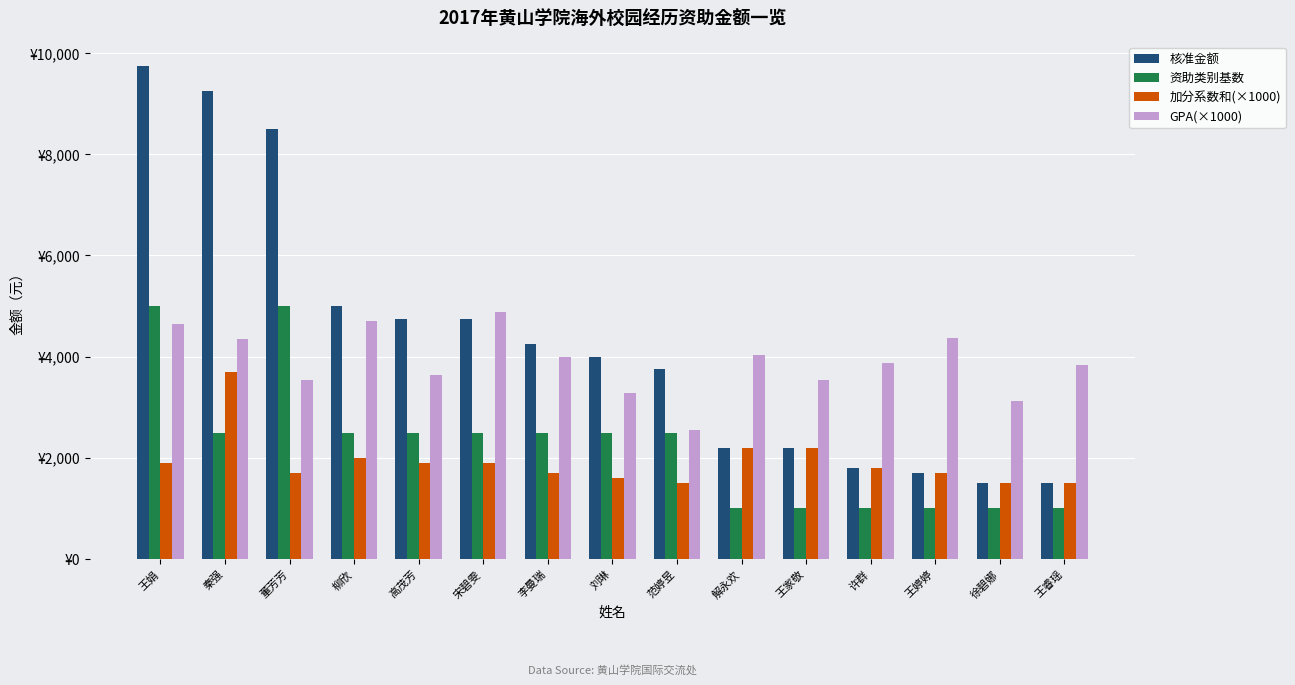

What are all the series names shown in the legend?

核准金额, 资助类别基数, 加分系数和(×1000), GPA(×1000)